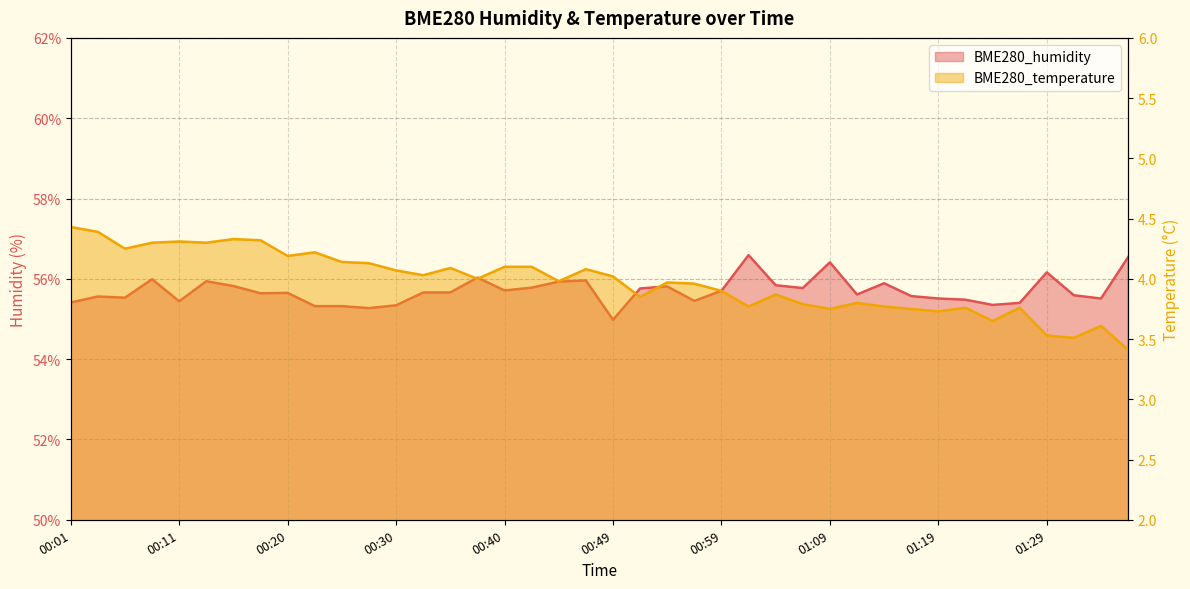

What is the sum of the BME280_temperature values at 00:40 and 00:08?

8.4